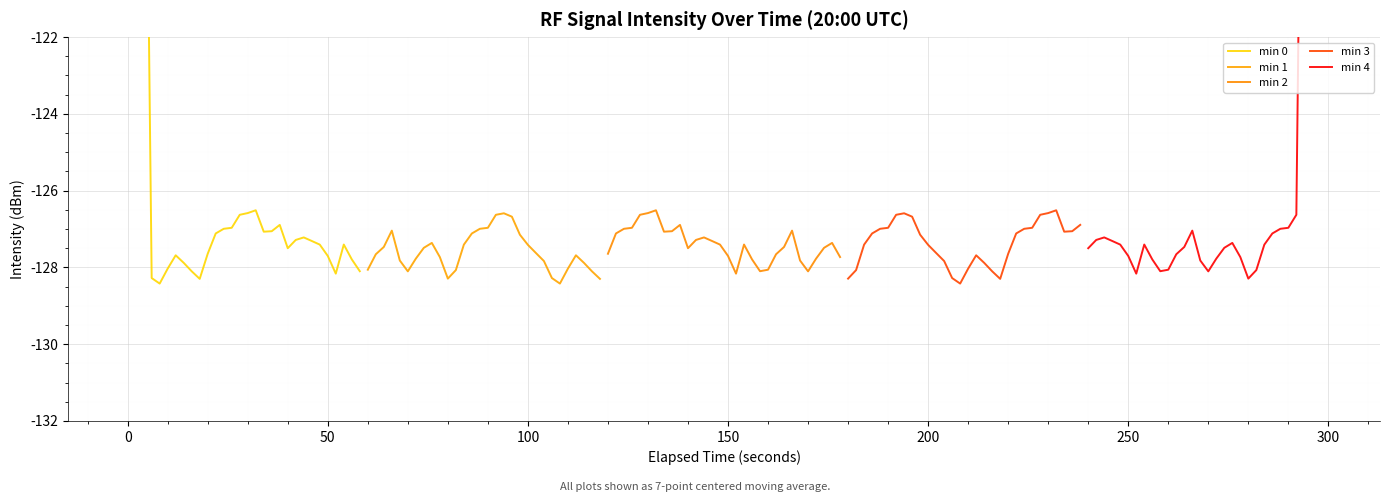

Which series ends up on top after the final intersection of min 3 and min 4?

min 4